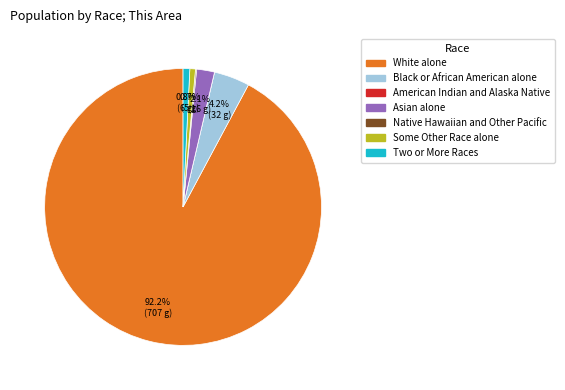

Approximately how many times larger is the value at Black or African American alone compared to Some Other Race alone?

6.4